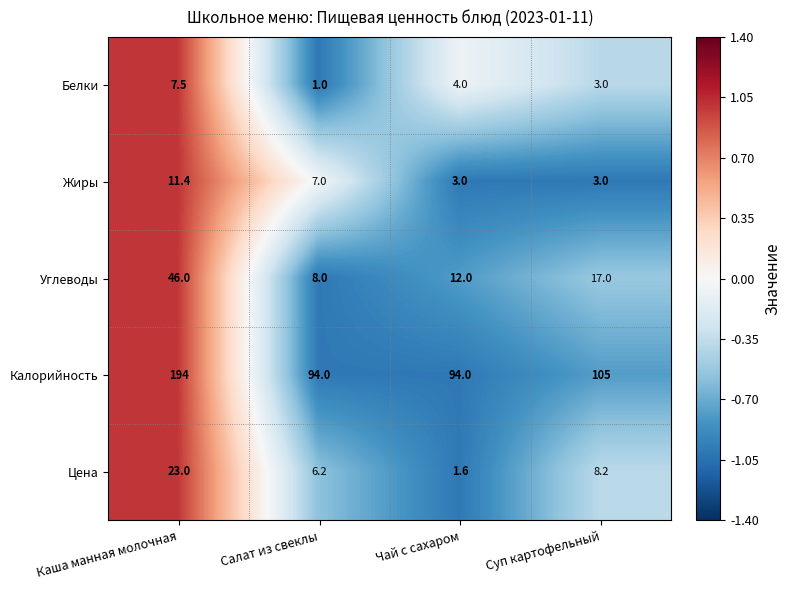

Between Каша манная молочная and Чай с сахаром, which series saw the biggest shift?

Калорийность